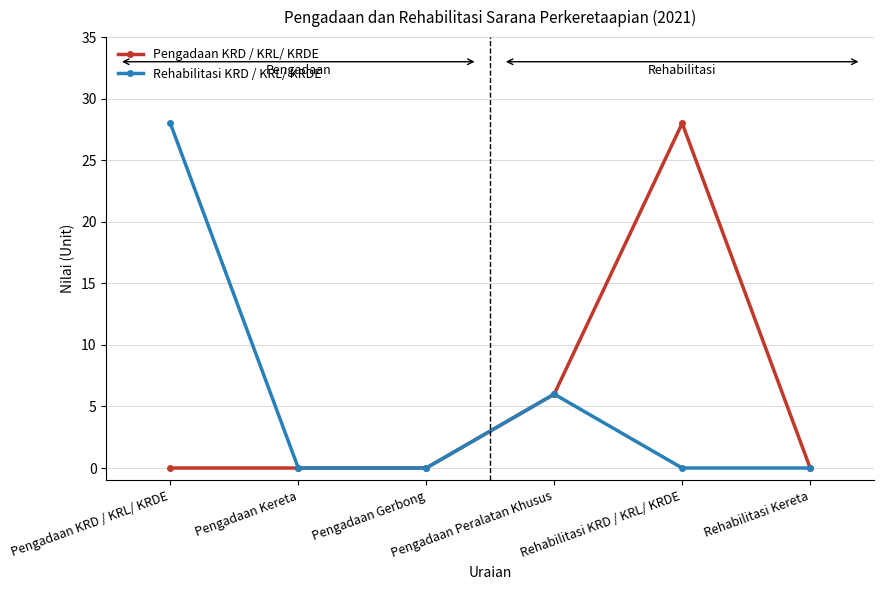

Reading left to right, extract all data points from this chart.

Pengadaan KRD / KRL/ KRDE: Pengadaan KRD / KRL/ KRDE=0	Pengadaan Kereta=0	Pengadaan Gerbong=0	Pengadaan Peralatan Khusus=6	Rehabilitasi KRD / KRL/ KRDE=28	Rehabilitasi Kereta=0
Rehabilitasi KRD / KRL/ KRDE: Pengadaan KRD / KRL/ KRDE=28	Pengadaan Kereta=0	Pengadaan Gerbong=0	Pengadaan Peralatan Khusus=6	Rehabilitasi KRD / KRL/ KRDE=0	Rehabilitasi Kereta=0